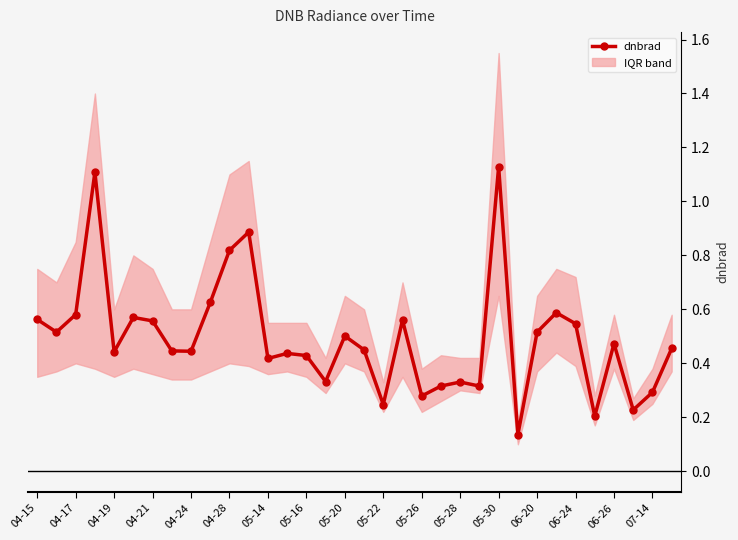

How many points are lower than both their immediate neighbors (excluding endpoints)?

11